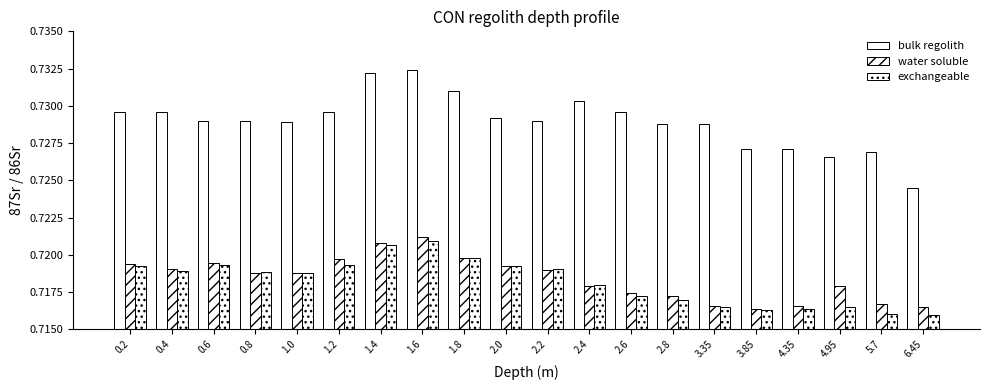

Reading right to left, list all the values displayed in this chart.

bulk regolith: 0.7	0.7	0.7	0.7	0.7	0.7	0.7	0.7	0.7	0.7	0.7	0.7	0.7	0.7	0.7	0.7	0.7	0.7	0.7	0.7
water soluble: 0.7	0.7	0.7	0.7	0.7	0.7	0.7	0.7	0.7	0.7	0.7	0.7	0.7	0.7	0.7	0.7	0.7	0.7	0.7	0.7
exchangeable: 0.7	0.7	0.7	0.7	0.7	0.7	0.7	0.7	0.7	0.7	0.7	0.7	0.7	0.7	0.7	0.7	0.7	0.7	0.7	0.7